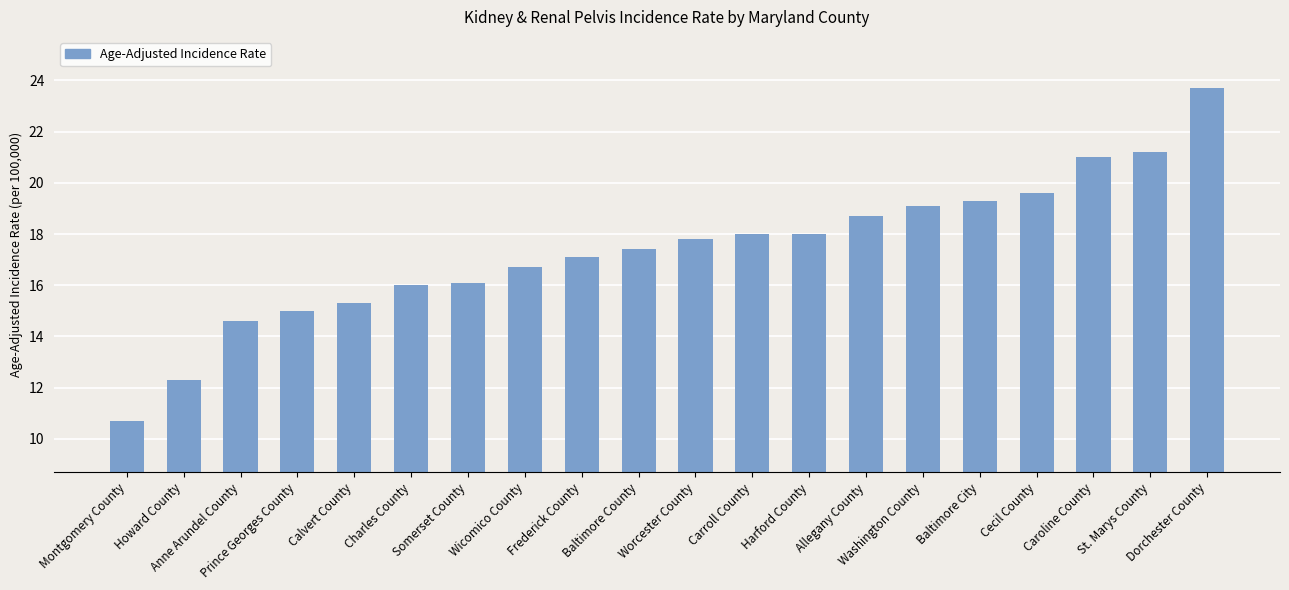

What is the maximum value shown in the chart?

23.7